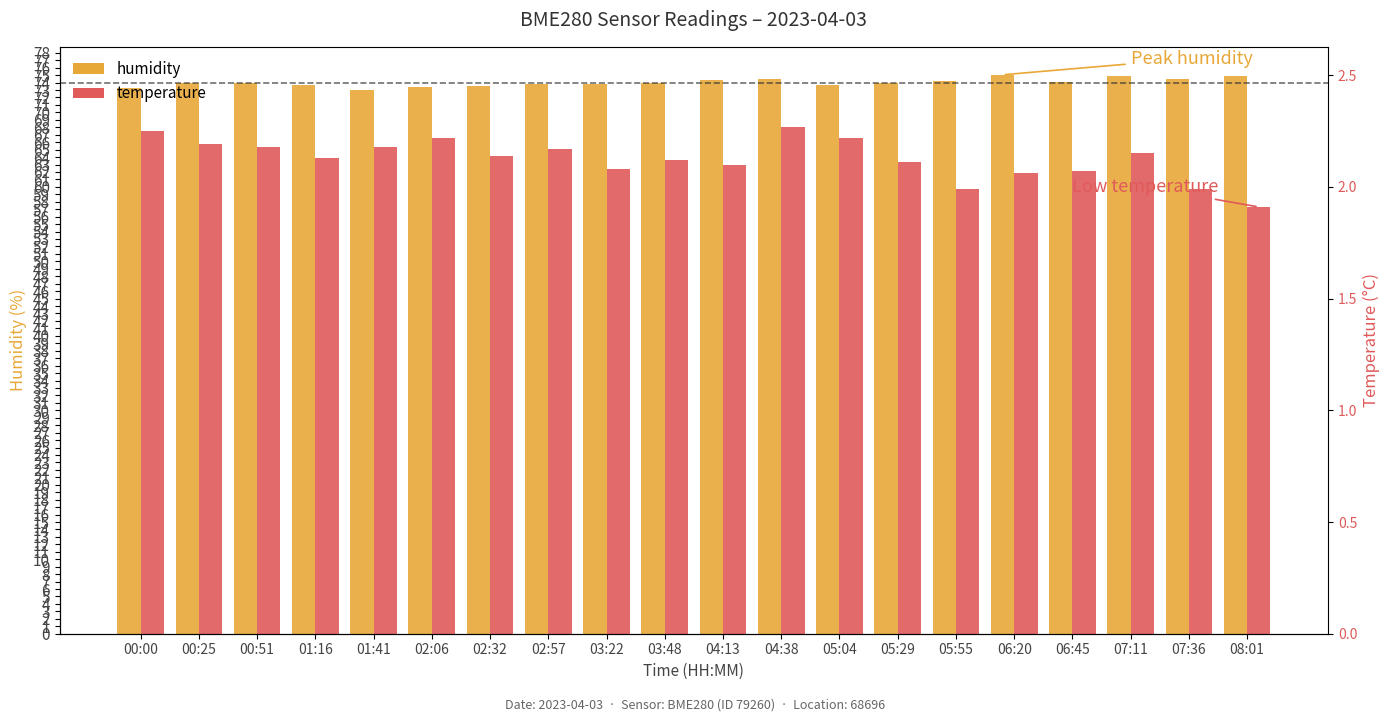

Is it true that humidity equals 102.1 at 03:22?

False